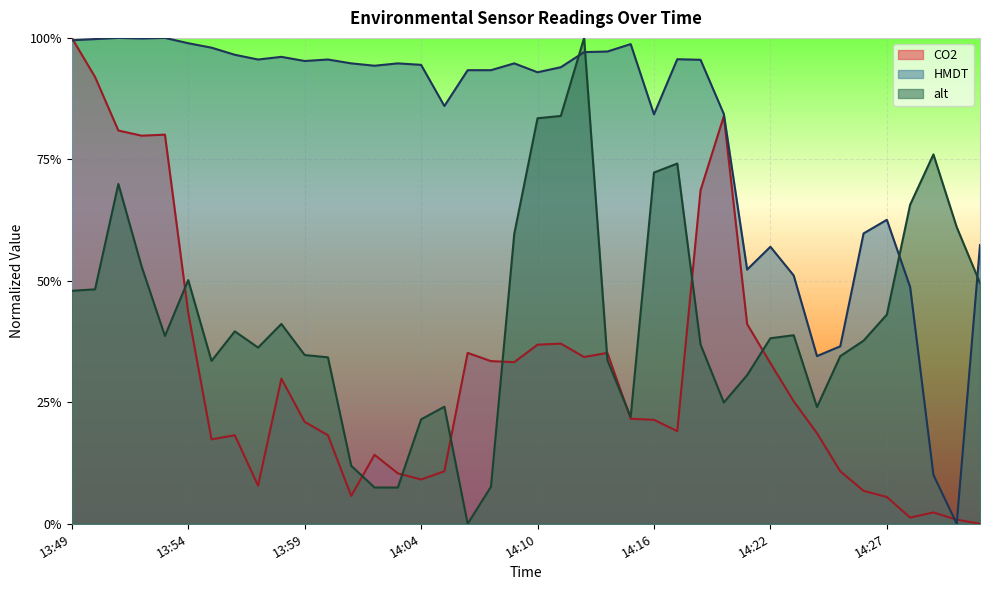

Reading left to right, what are all the values shown in this chart?

CO2: 1.0	0.9	0.8	0.8	0.8	0.4	0.2	0.2	0.1	0.3	0.2	0.2	0.1	0.1	0.1	0.1	0.1	0.4	0.3	0.3	0.4	0.4	0.3	0.4	0.2	0.2	0.2	0.7	0.8	0.4	0.3	0.3	0.2	0.1	0.1	0.1	0.0	0.0	0.0	0.0
HMDT: 1.0	1.0	1.0	1.0	1.0	1.0	1.0	1.0	1.0	1.0	1.0	1.0	0.9	0.9	0.9	0.9	0.9	0.9	0.9	0.9	0.9	0.9	1.0	1.0	1.0	0.8	1.0	1.0	0.8	0.5	0.6	0.5	0.3	0.4	0.6	0.6	0.5	0.1	0.0	0.6
alt: 0.5	0.5	0.7	0.5	0.4	0.5	0.3	0.4	0.4	0.4	0.3	0.3	0.1	0.1	0.1	0.2	0.2	0.0	0.1	0.6	0.8	0.8	1.0	0.3	0.2	0.7	0.7	0.4	0.2	0.3	0.4	0.4	0.2	0.3	0.4	0.4	0.7	0.8	0.6	0.5